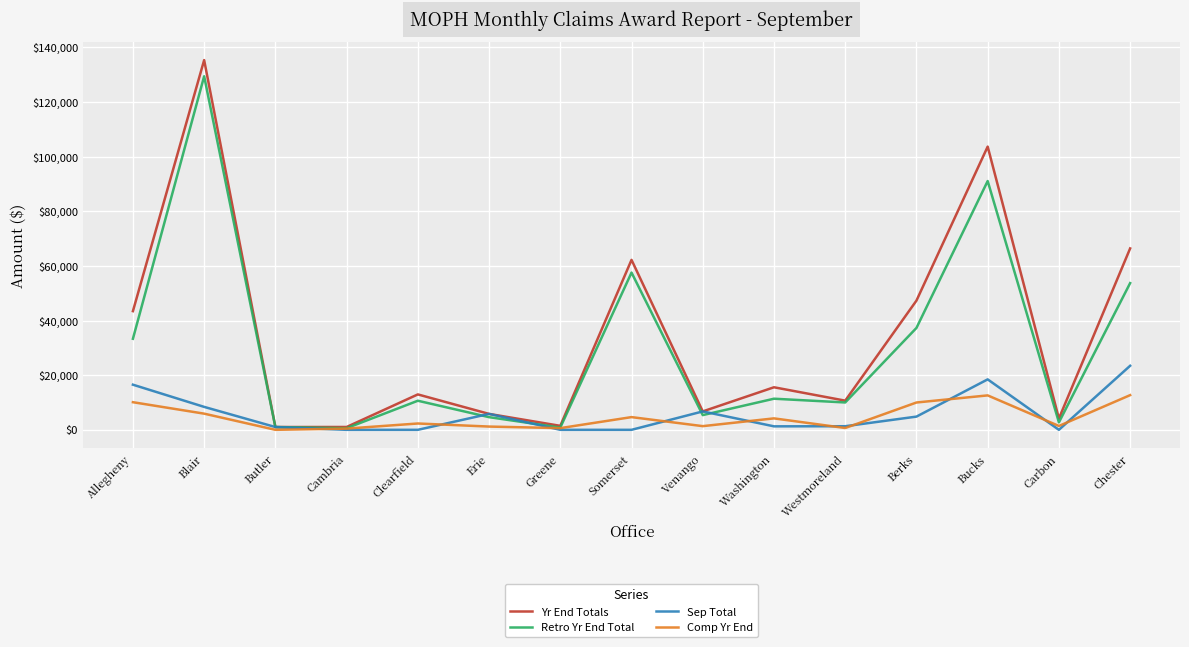

What is the greatest value displayed?

135312